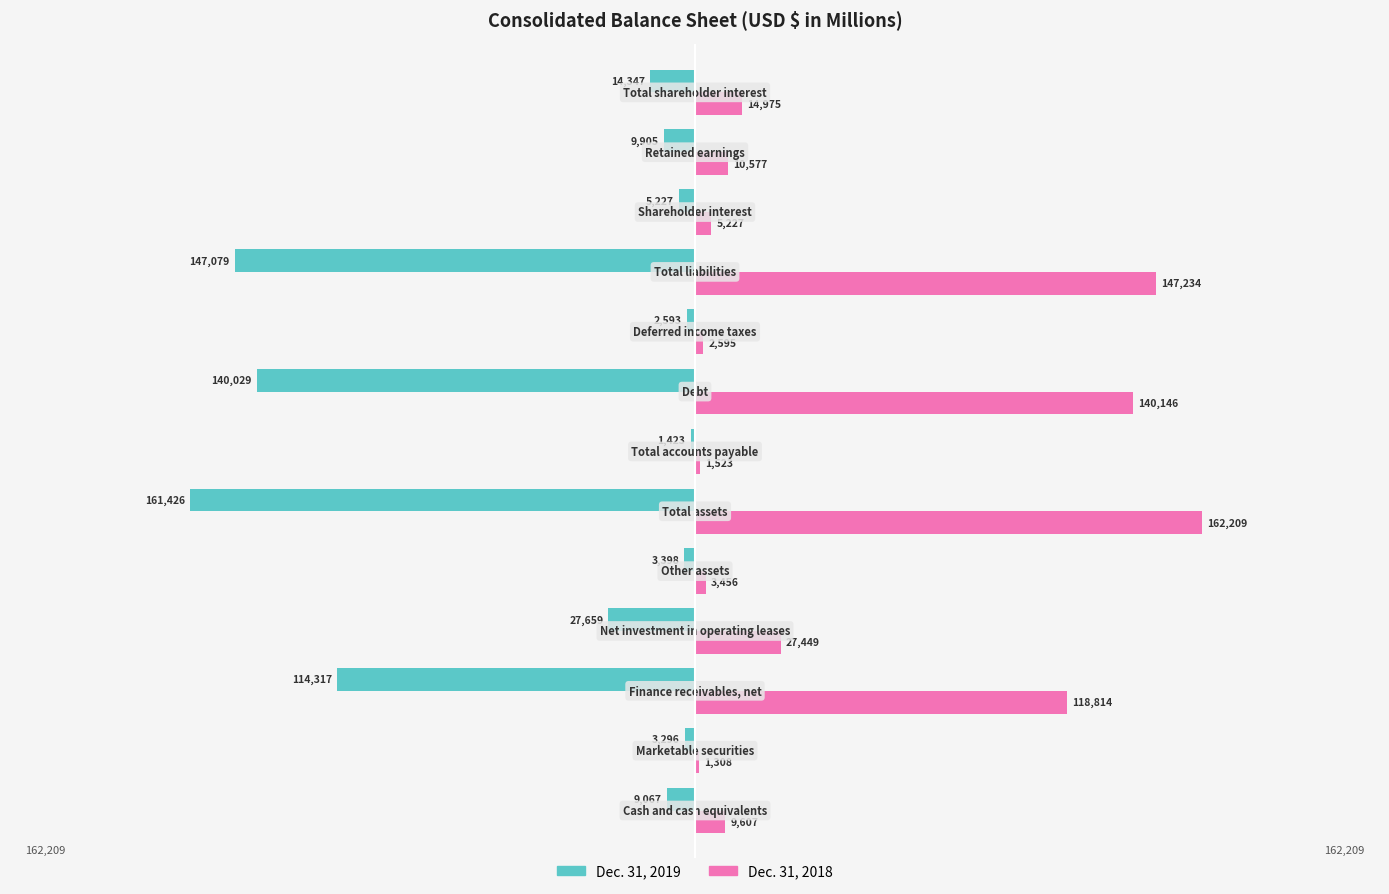

What is the average value of the Dec. 31, 2019 series?

-49213